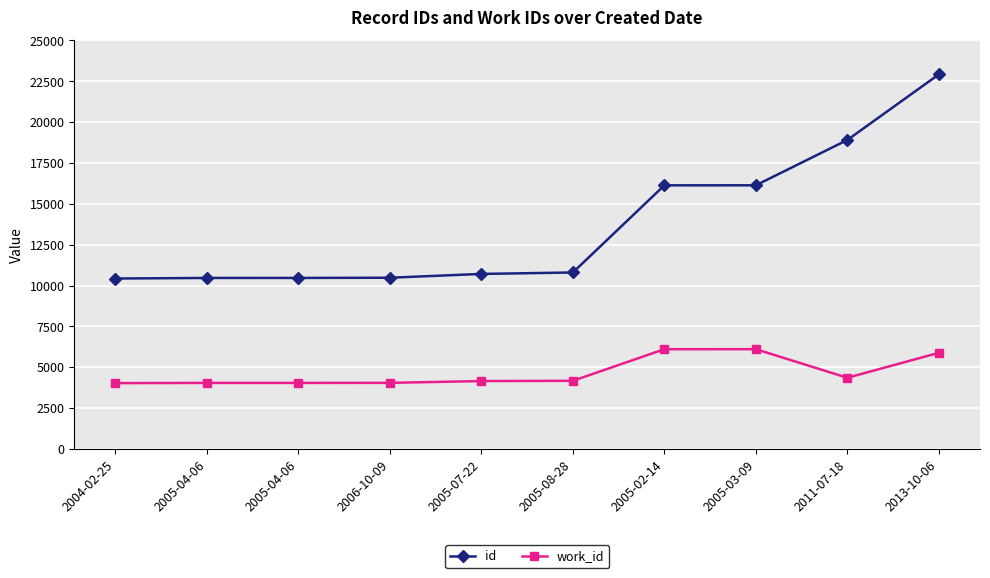

Which series has the largest range (max minus min)?

id